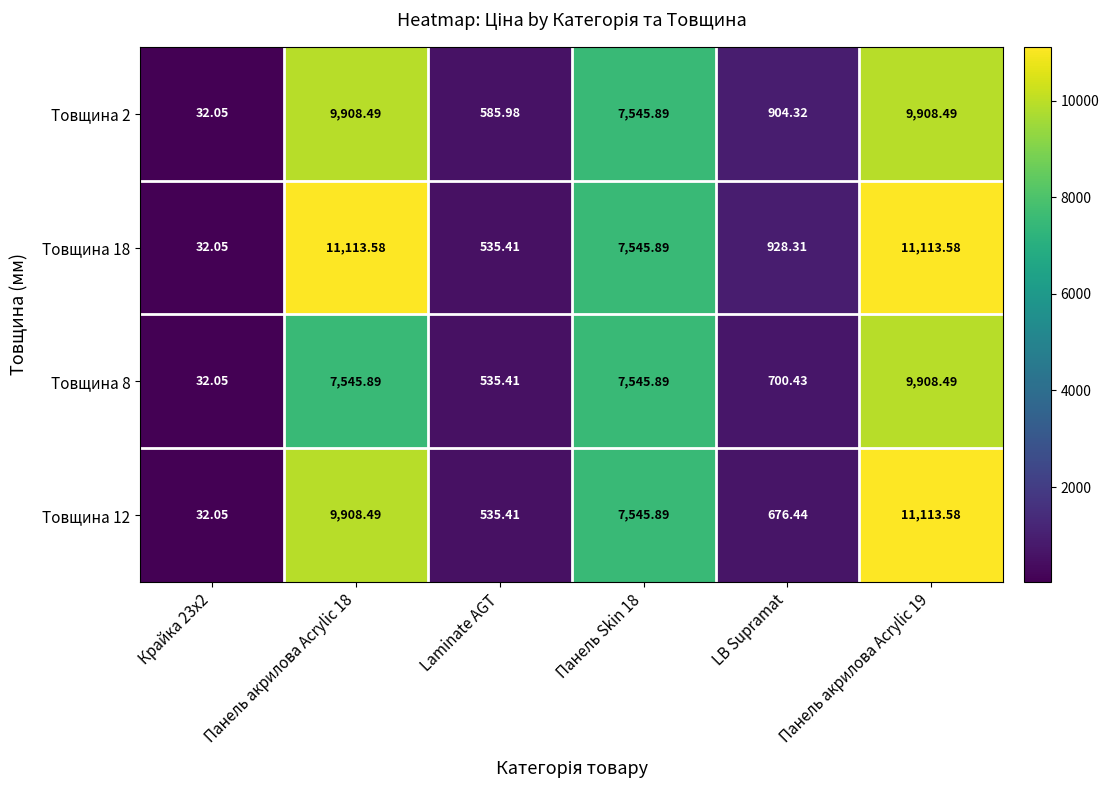

Is the value of Товщина 18 at Панель акрилова Acrylic 19 greater than the value of Товщина 2 at Панель акрилова Acrylic 19?

Yes